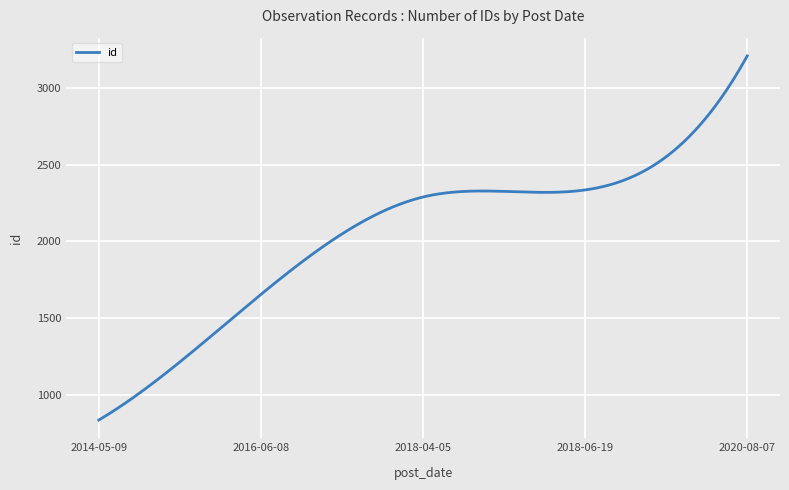

What is the maximum value shown in the chart?

3206.0